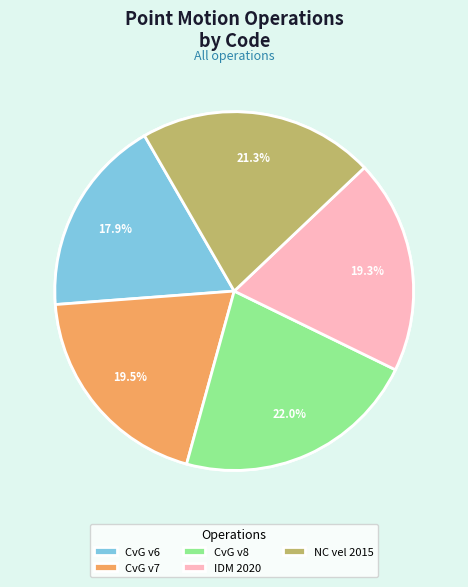

How many slices are in this pie chart?

5